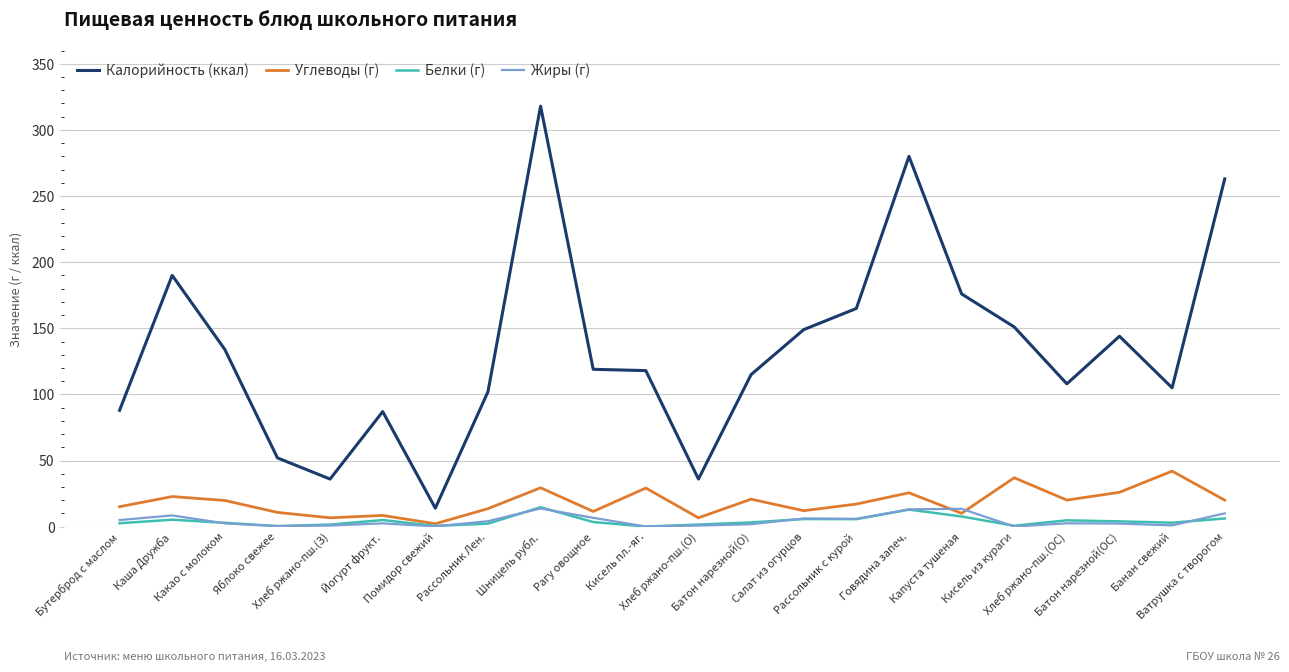

Is this an area chart (filled region under the line)?

No